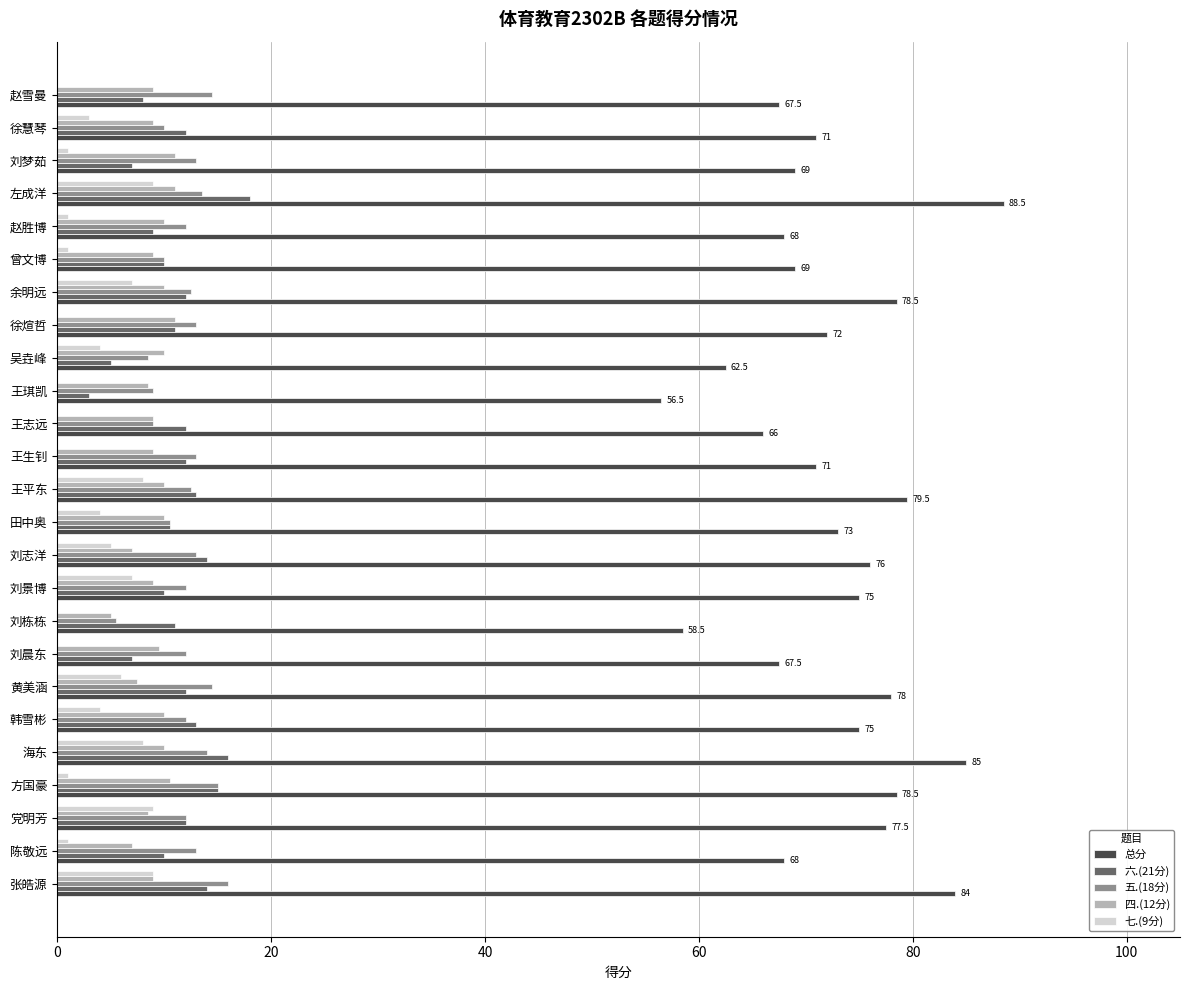

Which series has the largest total across all categories?

总分